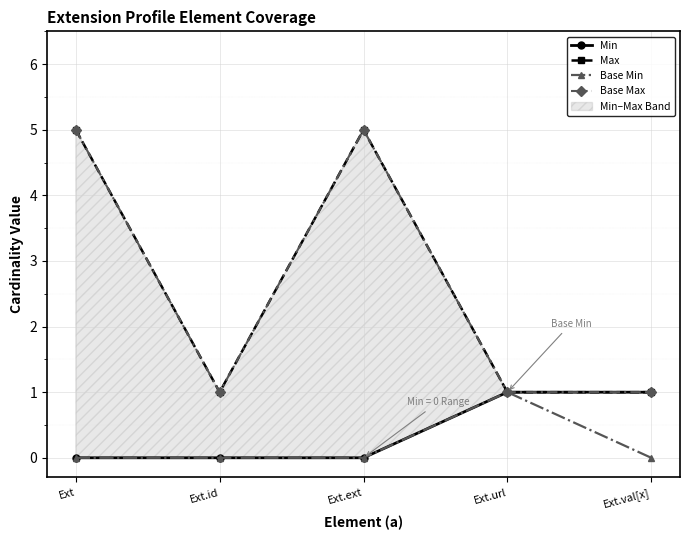

What is the sum of all Base Min values?

1